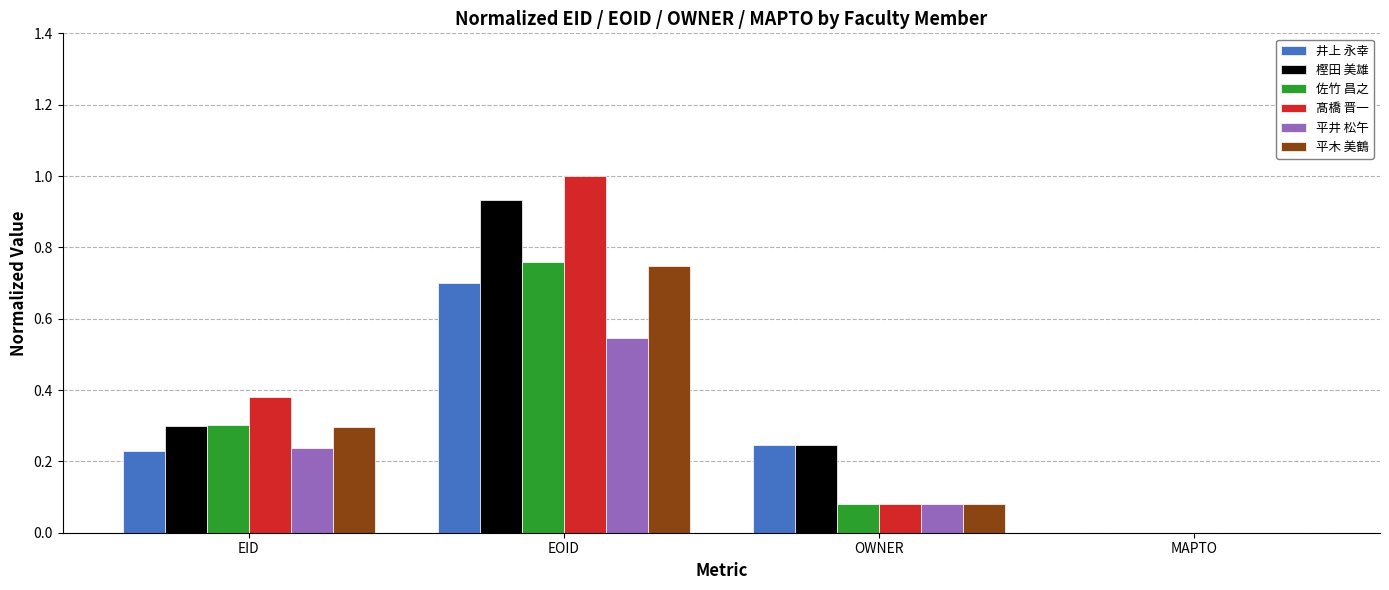

What is the maximum value for 髙橋 晋一?

1.0